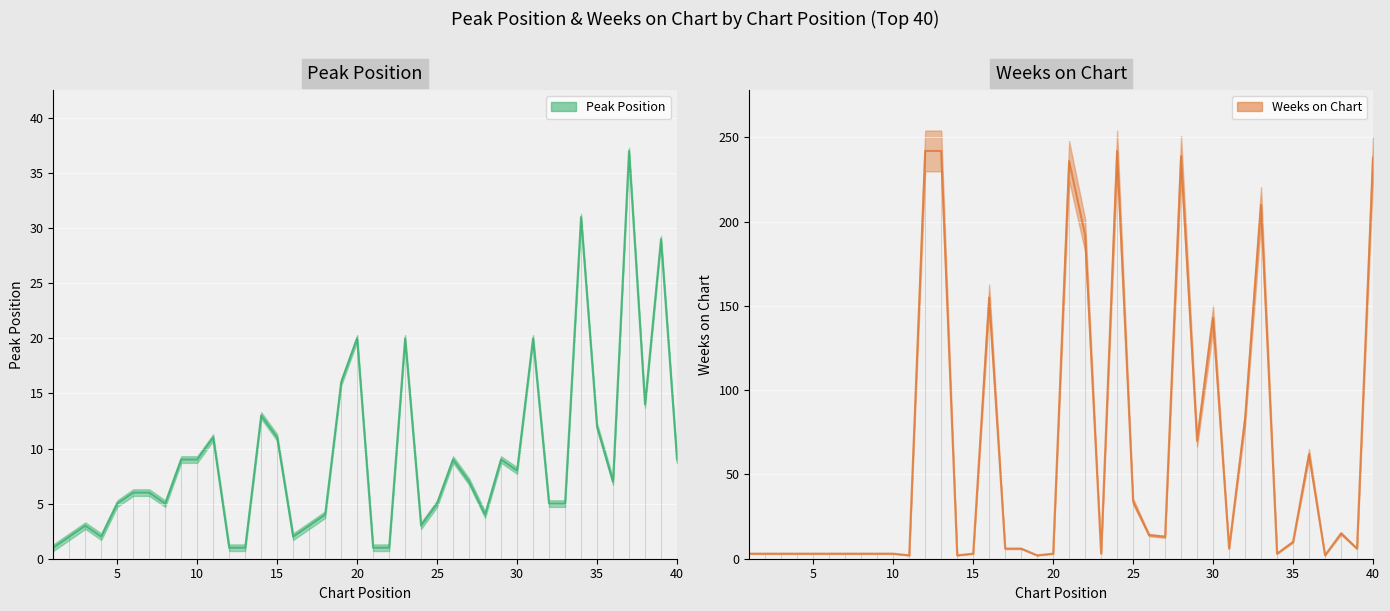

At which category does the chart reach its peak across all series?

12